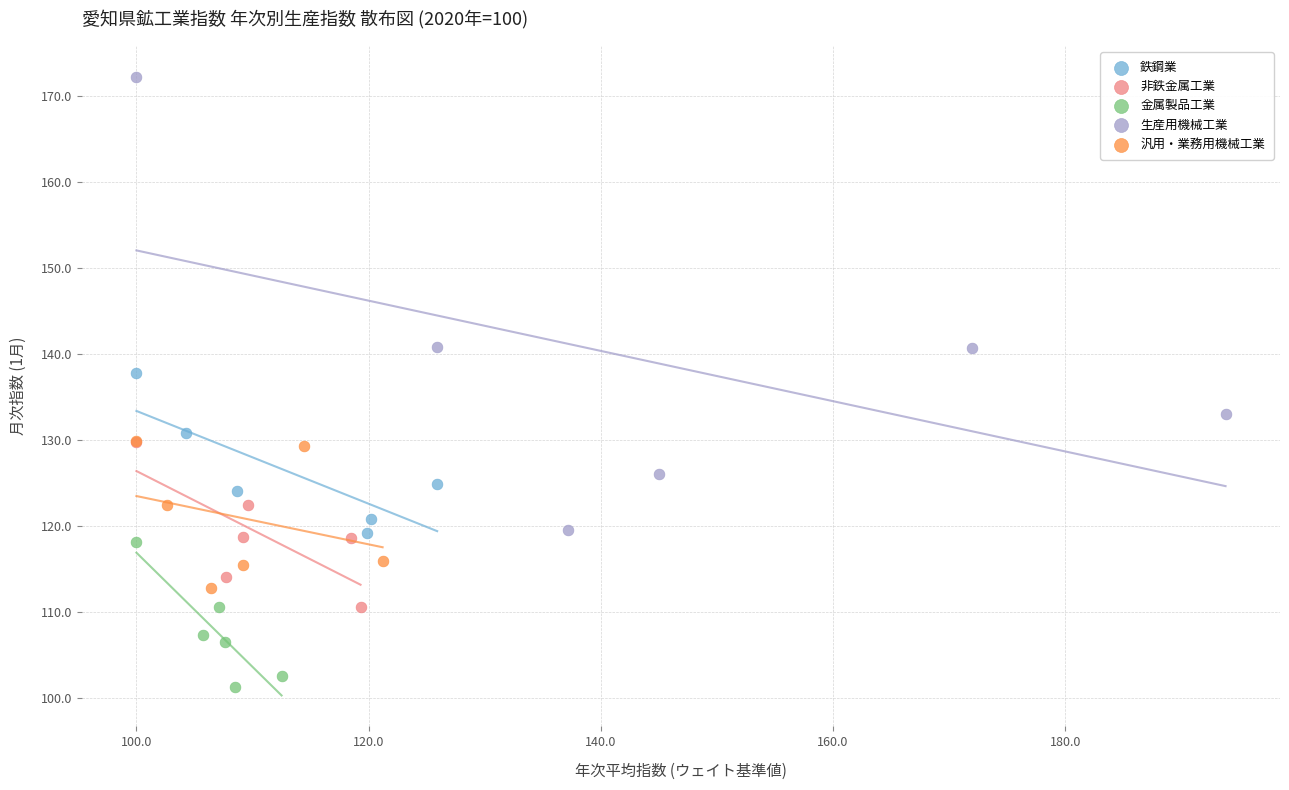

Which series contains the highest Y value?

生産用機械工業